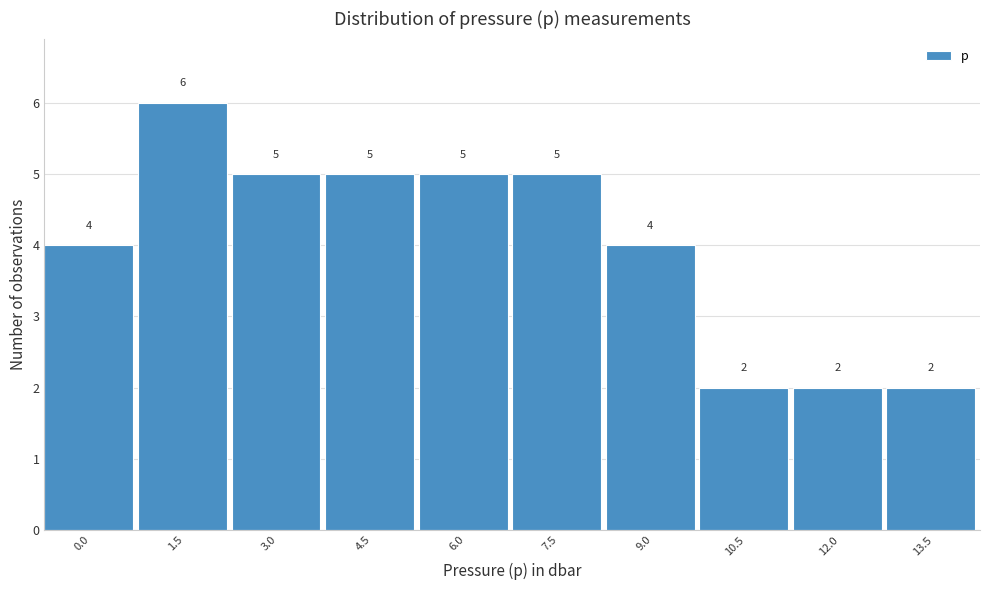

Reading left to right, list all the values displayed in this chart.

0.0=4	1.5=6	3.0=5	4.5=5	6.0=5	7.5=5	9.0=4	10.5=2	12.0=2	13.5=2